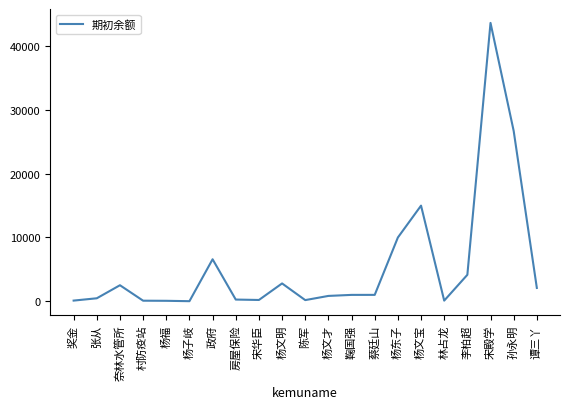

What position from the left is 孙永明?

20